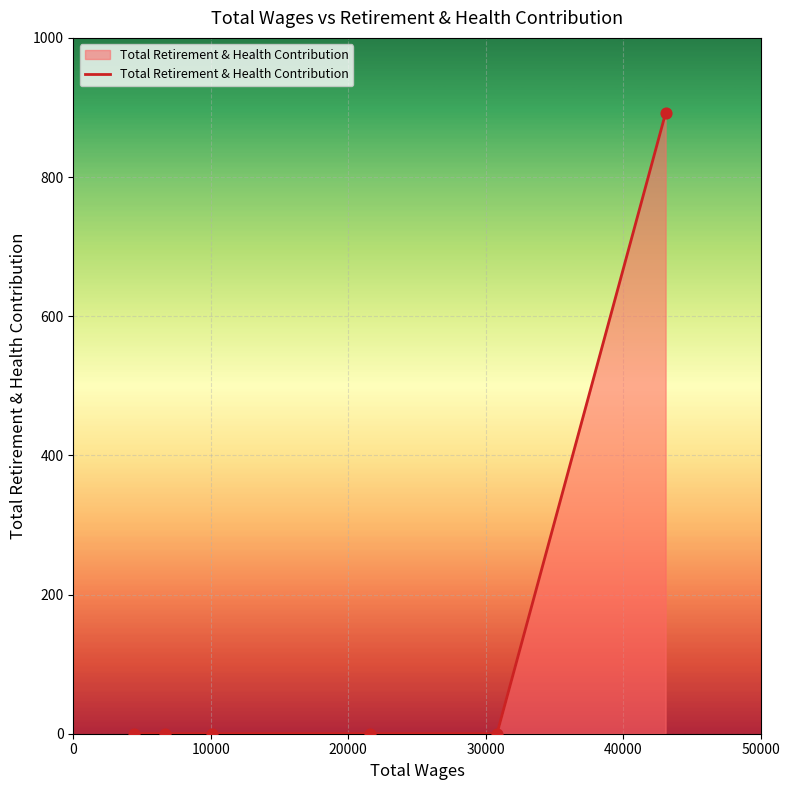

What is the sum of all values?

892